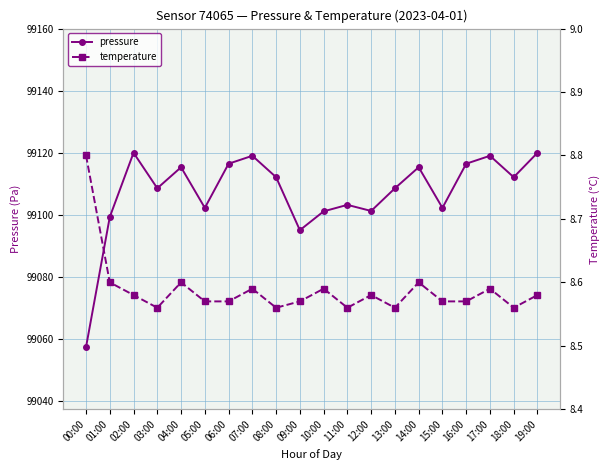

Rank the categories by pressure value from highest to lowest.

02:00, 19:00, 07:00, 17:00, 06:00, 16:00, 04:00, 14:00, 08:00, 18:00, 03:00, 13:00, 11:00, 05:00, 15:00, 12:00, 10:00, 01:00, 09:00, 00:00